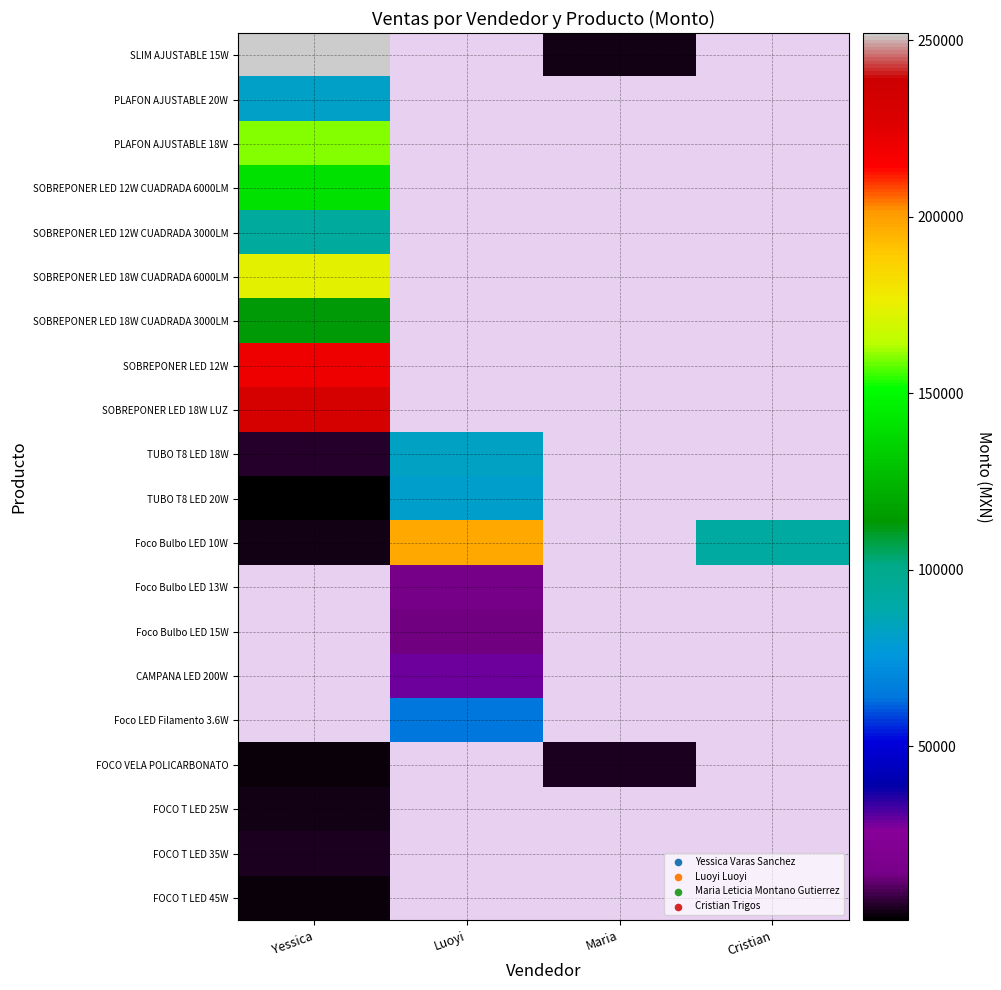

Reading left to right, what are all the values shown in this chart?

SLIM AJUSTABLE 15W: Yessica=252000	Luoyi=0	Maria=3000	Cristian=0
PLAFON AJUSTABLE 20W: Yessica=81320	Luoyi=0	Maria=0	Cristian=0
PLAFON AJUSTABLE 18W: Yessica=160500	Luoyi=0	Maria=0	Cristian=0
SOBREPONER LED 12W CUADRADA 6000LM: Yessica=141000	Luoyi=0	Maria=0	Cristian=0
SOBREPONER LED 12W CUADRADA 3000LM: Yessica=94000	Luoyi=0	Maria=0	Cristian=0
SOBREPONER LED 18W CUADRADA 6000LM: Yessica=174000	Luoyi=0	Maria=0	Cristian=0
SOBREPONER LED 18W CUADRADA 3000LM: Yessica=113100	Luoyi=0	Maria=0	Cristian=0
SOBREPONER LED 12W: Yessica=220120	Luoyi=0	Maria=0	Cristian=0
SOBREPONER LED 18W LUZ: Yessica=231765	Luoyi=0	Maria=0	Cristian=0
TUBO T8 LED 18W: Yessica=5670	Luoyi=82500	Maria=0	Cristian=0
TUBO T8 LED 20W: Yessica=825	Luoyi=81000	Maria=0	Cristian=0
Foco Bulbo LED 10W: Yessica=2970	Luoyi=198000	Maria=0	Cristian=93000
Foco Bulbo LED 13W: Yessica=0	Luoyi=14000	Maria=0	Cristian=0
Foco Bulbo LED 15W: Yessica=0	Luoyi=13200	Maria=0	Cristian=0
CAMPANA LED 200W: Yessica=0	Luoyi=28800	Maria=0	Cristian=0
Foco LED Filamento 3.6W: Yessica=0	Luoyi=64000	Maria=0	Cristian=0
FOCO VELA POLICARBONATO: Yessica=2000	Luoyi=0	Maria=4000	Cristian=0
FOCO T LED 25W: Yessica=3360	Luoyi=0	Maria=0	Cristian=0
FOCO T LED 35W: Yessica=4560	Luoyi=0	Maria=0	Cristian=0
FOCO T LED 45W: Yessica=2754	Luoyi=0	Maria=0	Cristian=0